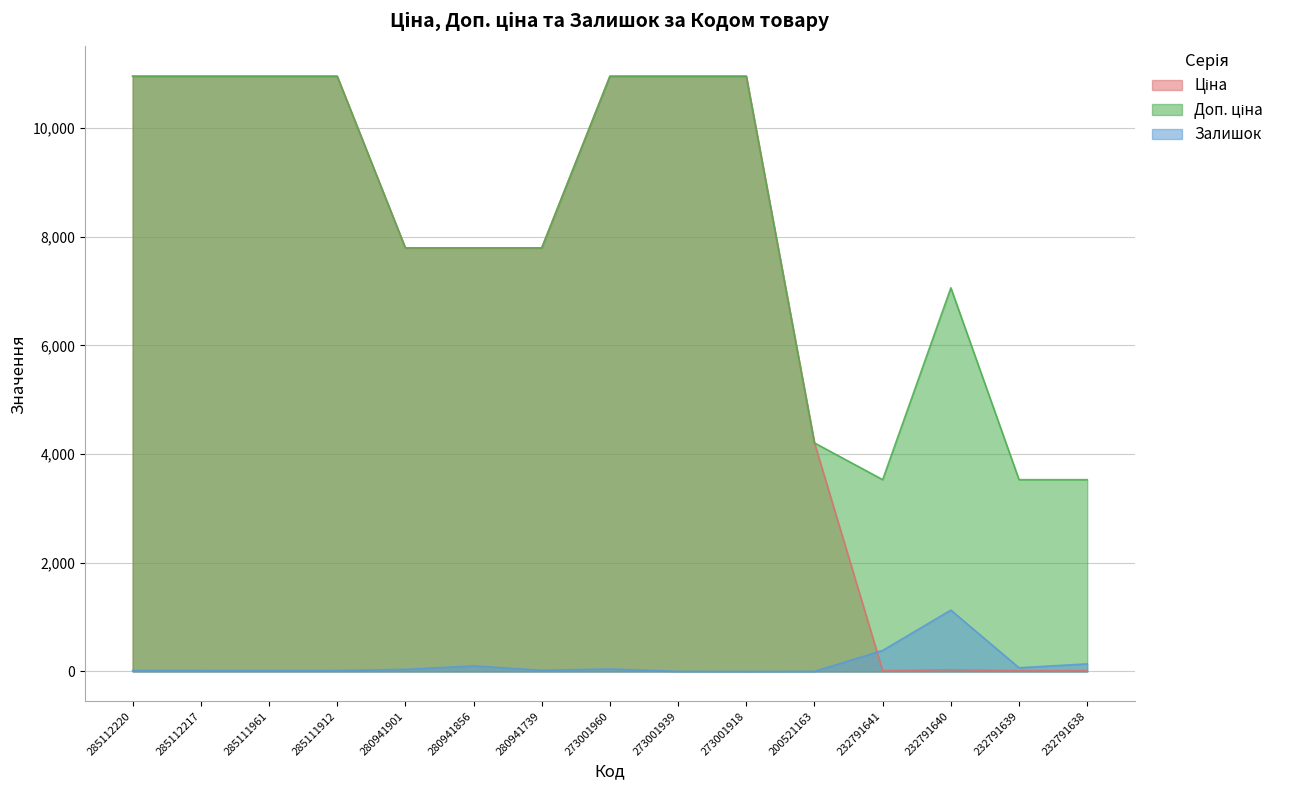

What is the maximum value for Ціна?

10952.0